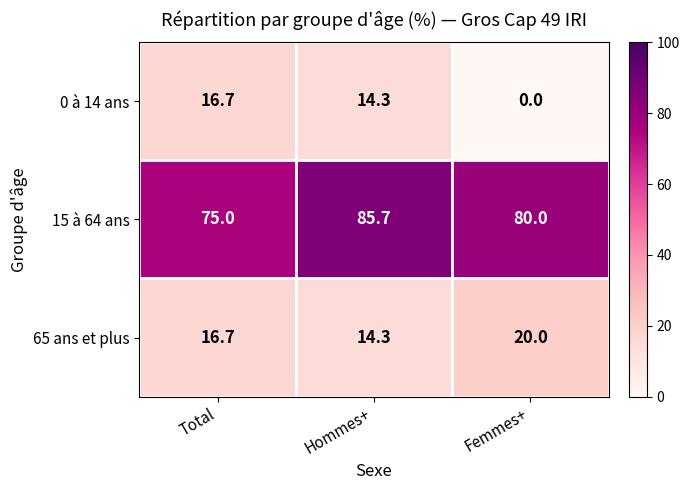

List the series in order of their peak value, lowest first.

0 à 14 ans, 65 ans et plus, 15 à 64 ans